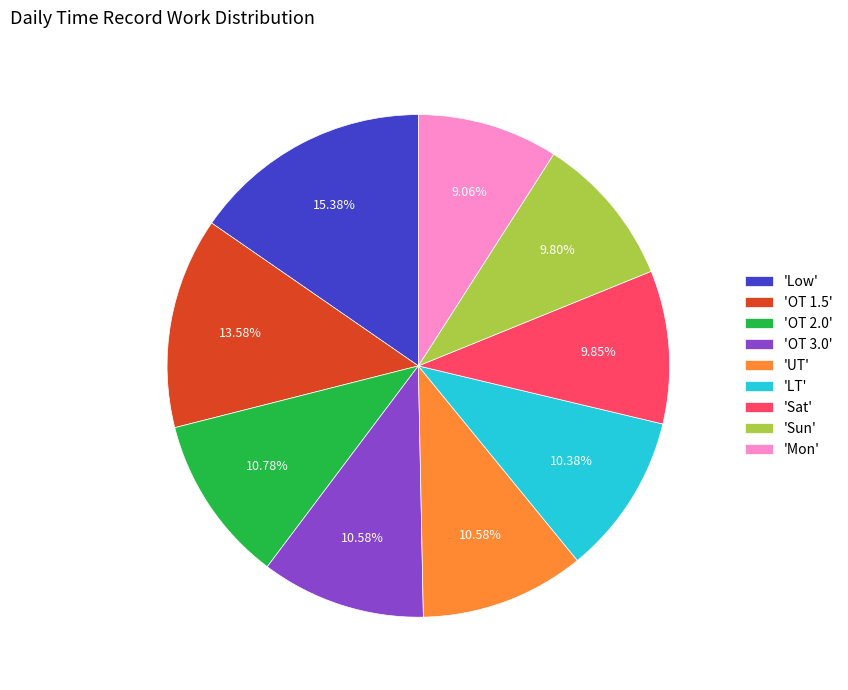

Does any single category account for the majority?

No